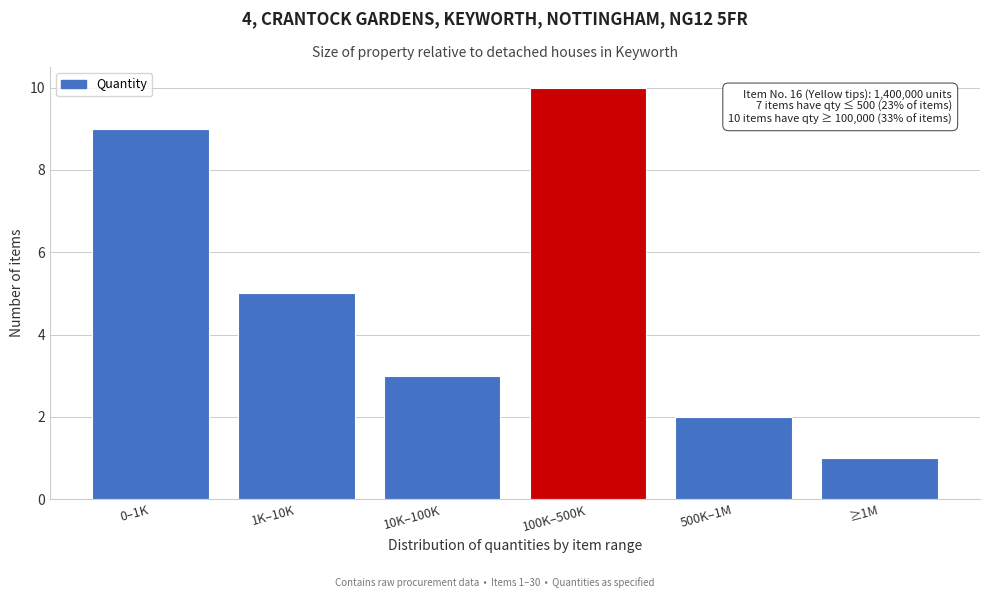

Reading left to right, what are all the values shown in this chart?

9	5	3	10	2	1